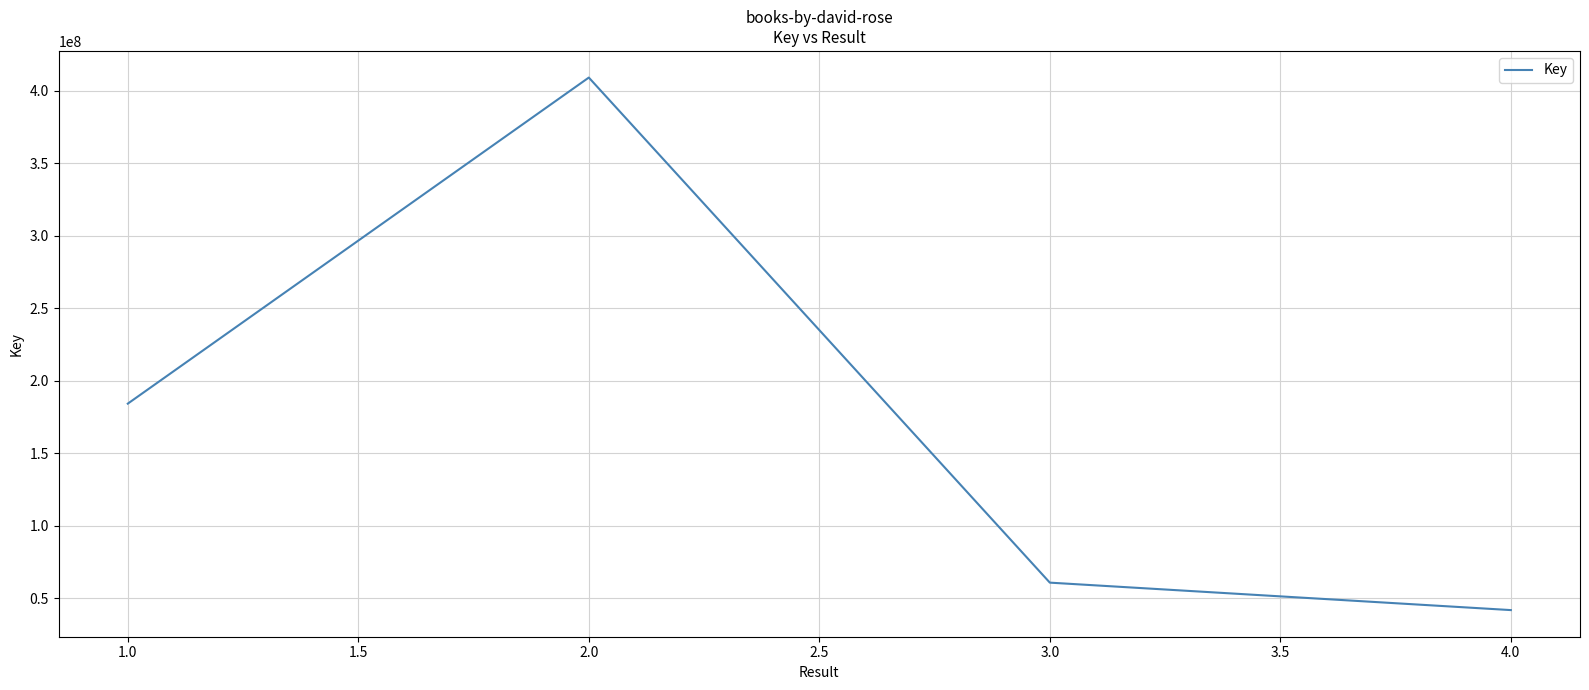

What is the change in value from 2.0 to 4.0?

-367544963